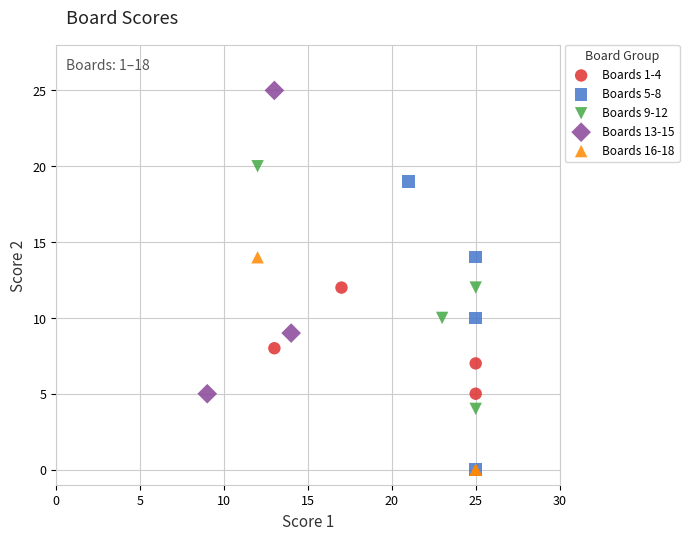

Which series contains the highest Y value?

Boards 13-15